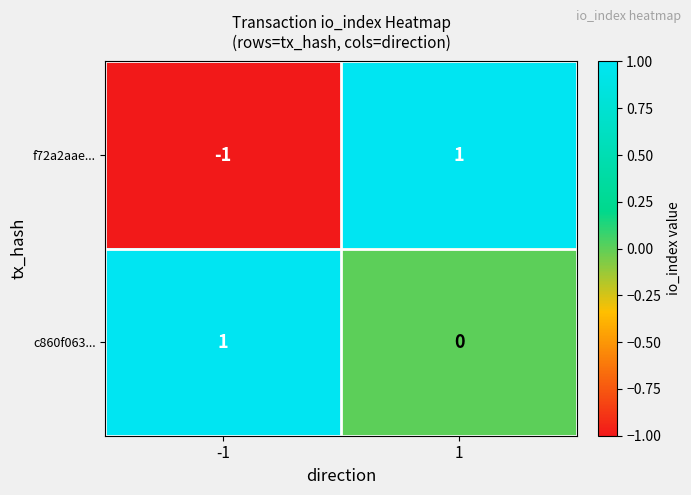

Which series has the widest spread of values?

f72a2aae...